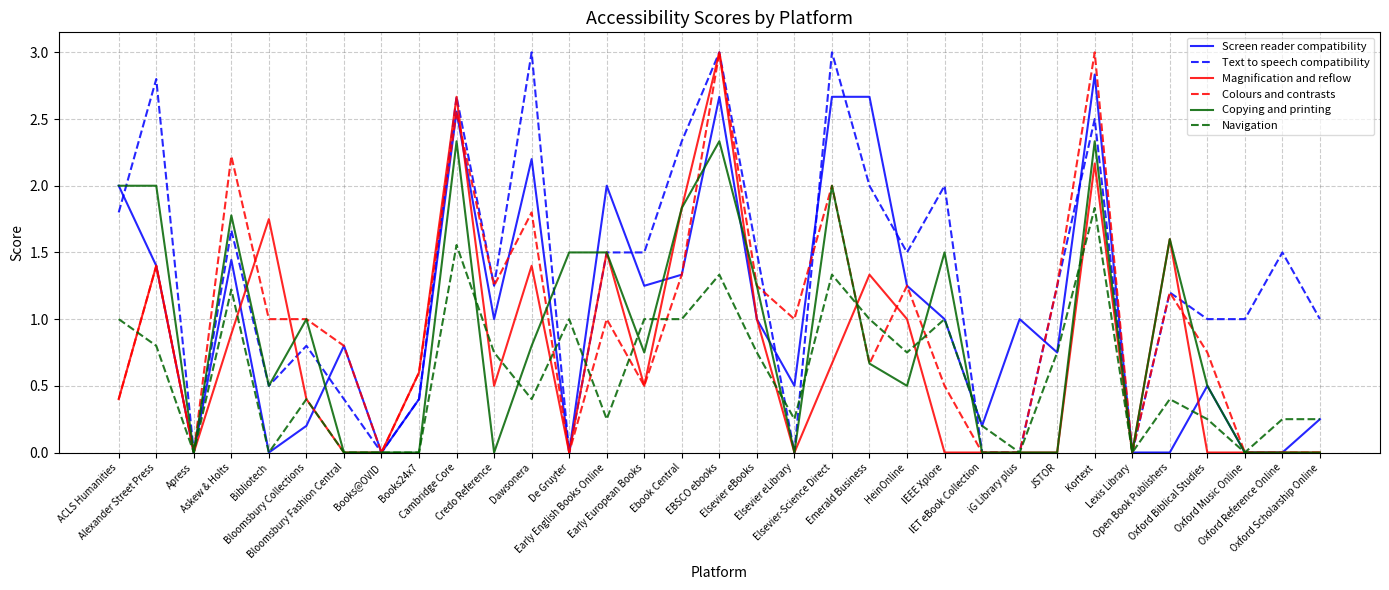

Does the chart display data point markers on the line(s)?

No